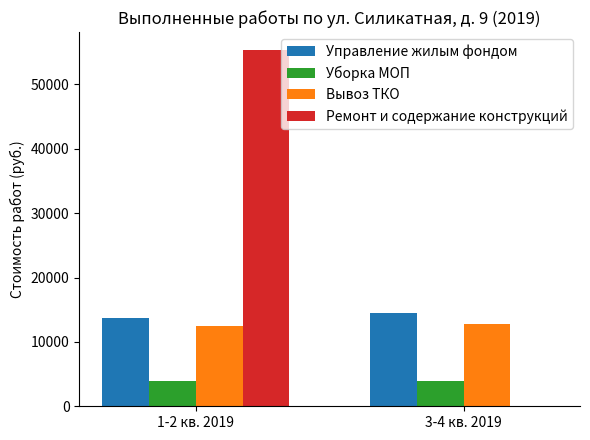

Are the bars grouped side by side (vs. stacked)?

Yes